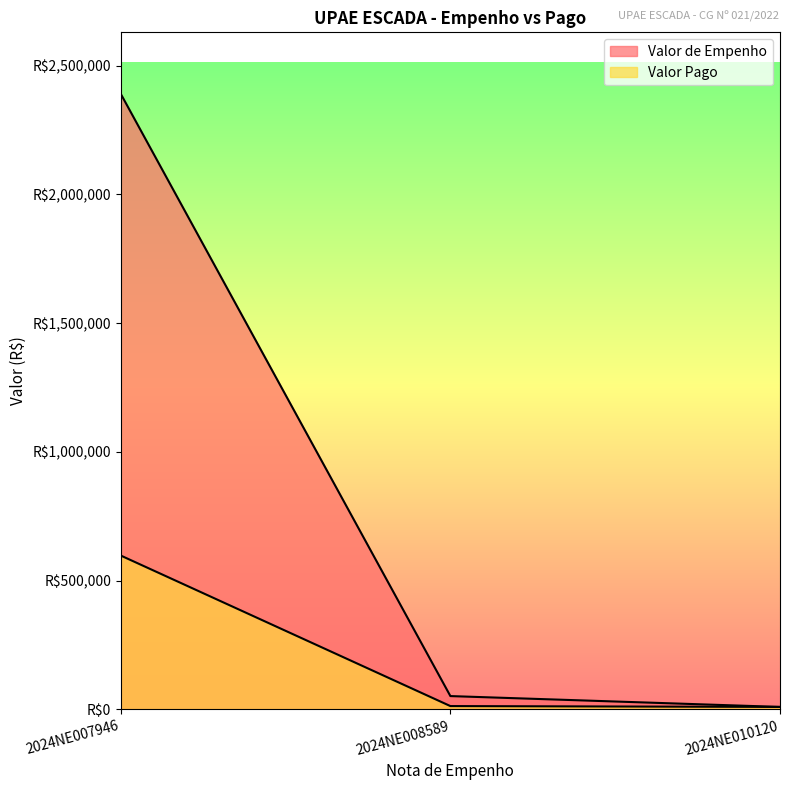

At which category is the sum across all series the highest?

2024NE007946